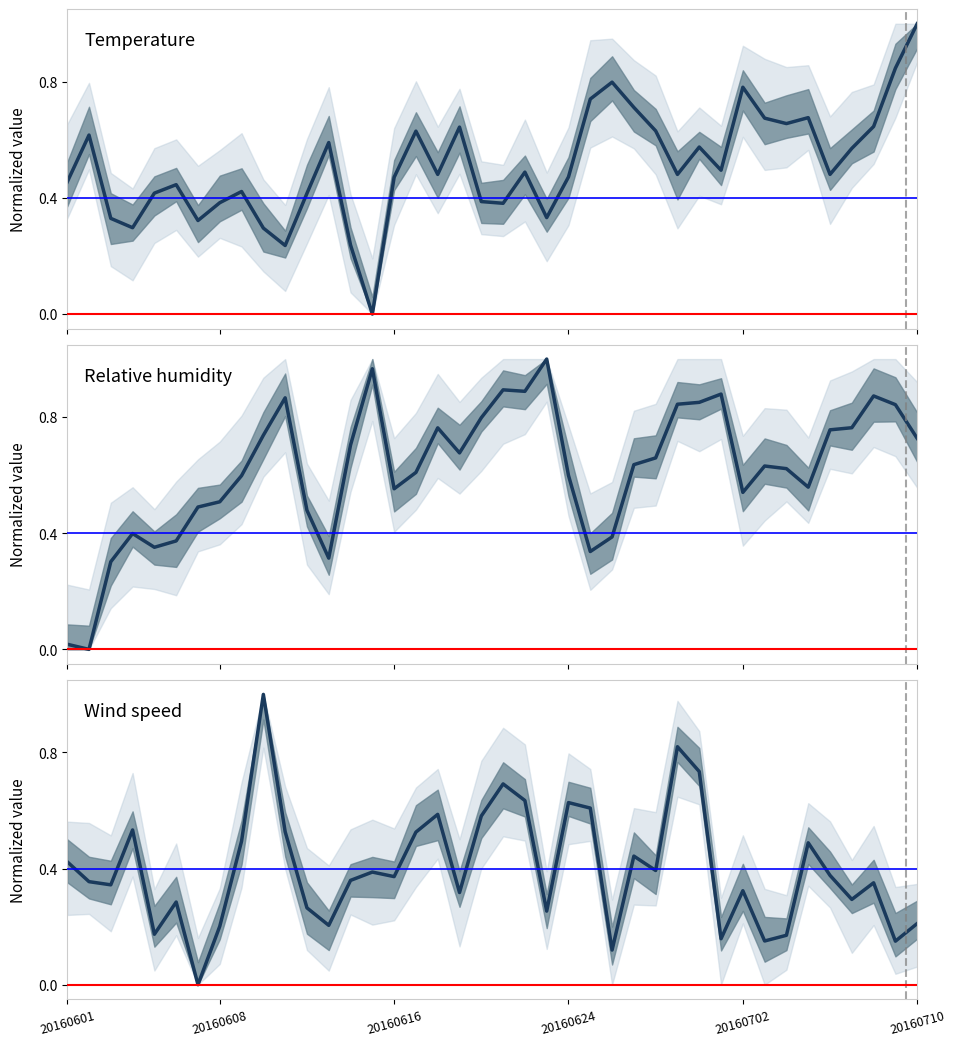

What are all the series names shown in the legend?

Temperature, Relative humidity, Wind speed